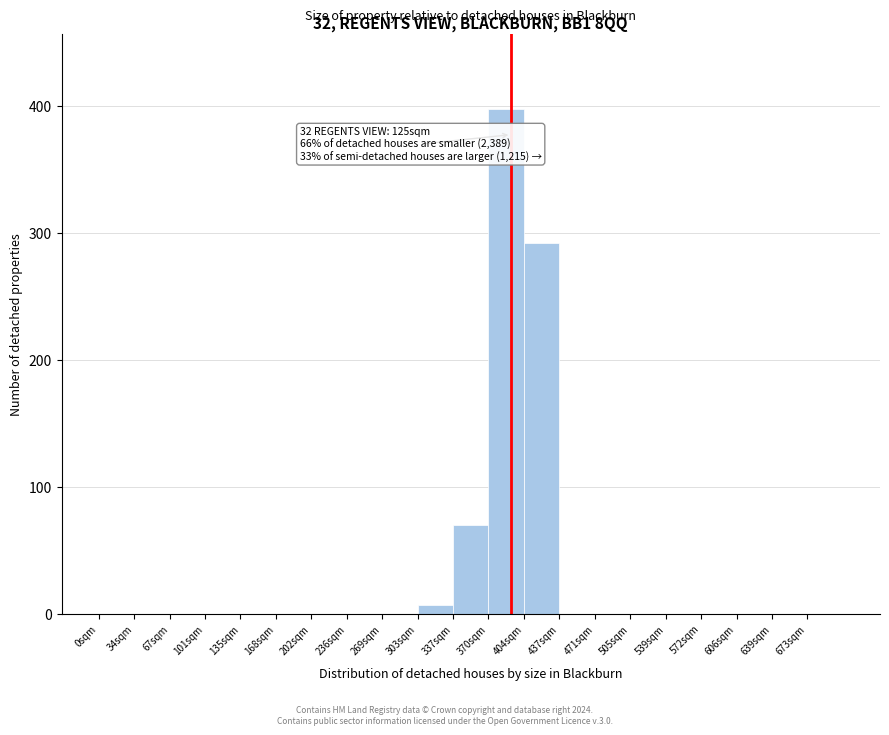

Which range on the x-axis has the tallest bar?

368.5 to 402.0